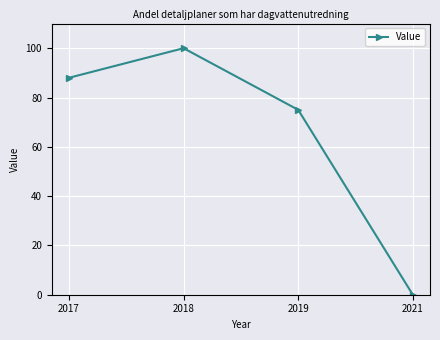

Which has a higher value, 2021 or 2019?

2019